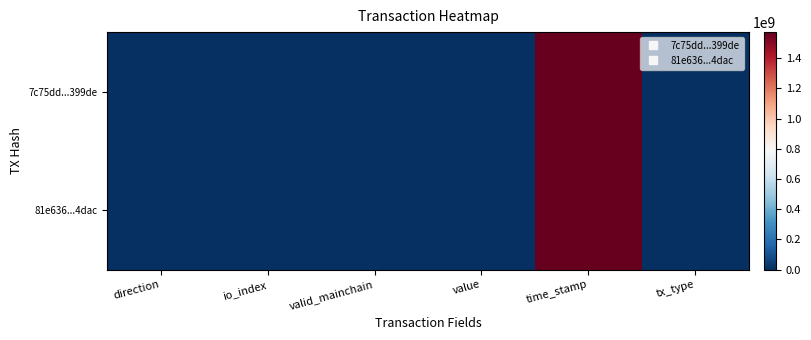

Reading left to right, transcribe all the data shown in this chart.

7c75dd...399de: direction=-1.0	io_index=1.0	valid_mainchain=1.0	value=0.2	time_stamp=1571805239.0	tx_type=1.0
81e636...4dac: direction=1.0	io_index=7.0	valid_mainchain=1.0	value=0.2	time_stamp=1571648256.0	tx_type=1.0